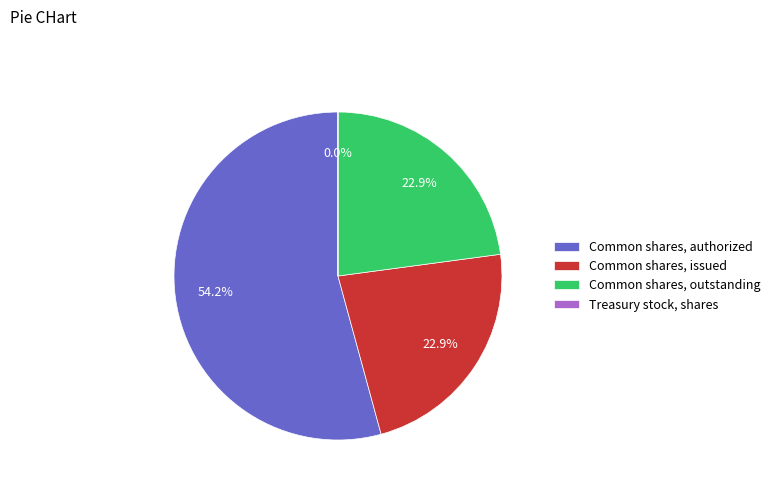

Approximately how many times larger is the value at Common shares, authorized compared to Common shares, issued?

2.4